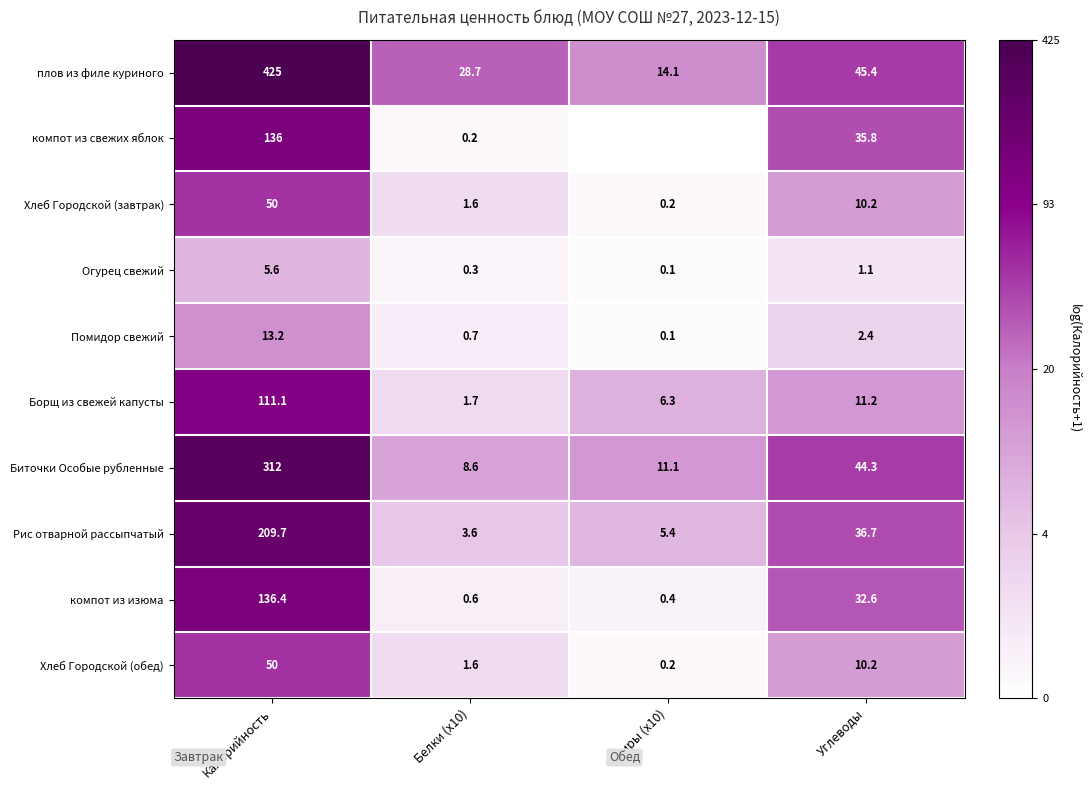

Rank the categories by плов из филе куриного value from lowest to highest.

Жиры (x10), Белки (x10), Углеводы, Калорийность